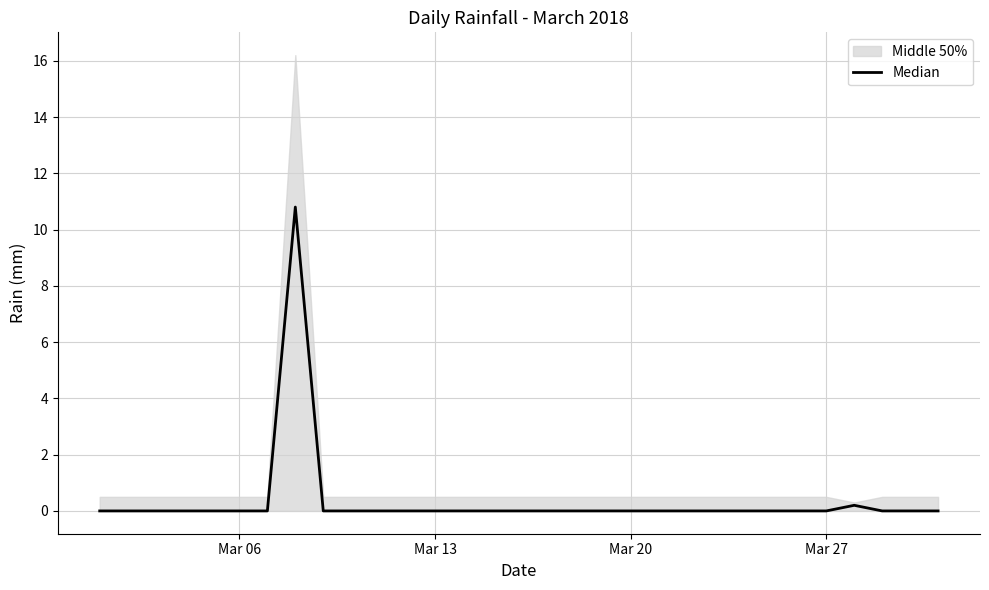

What is the difference between the maximum and second lowest values?

10.8